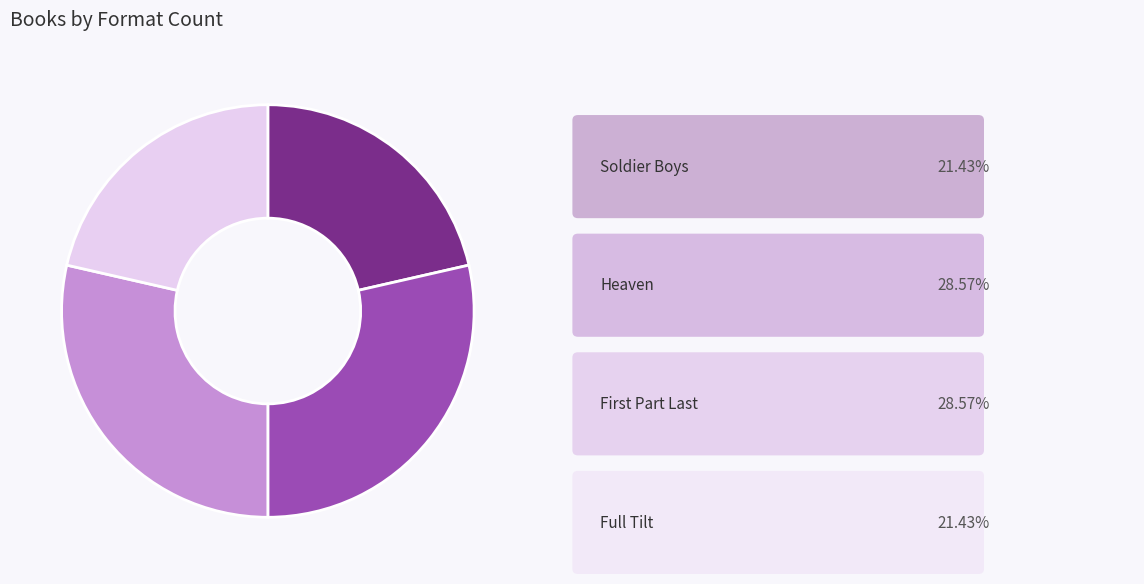

Count the number of slices in the pie.

4